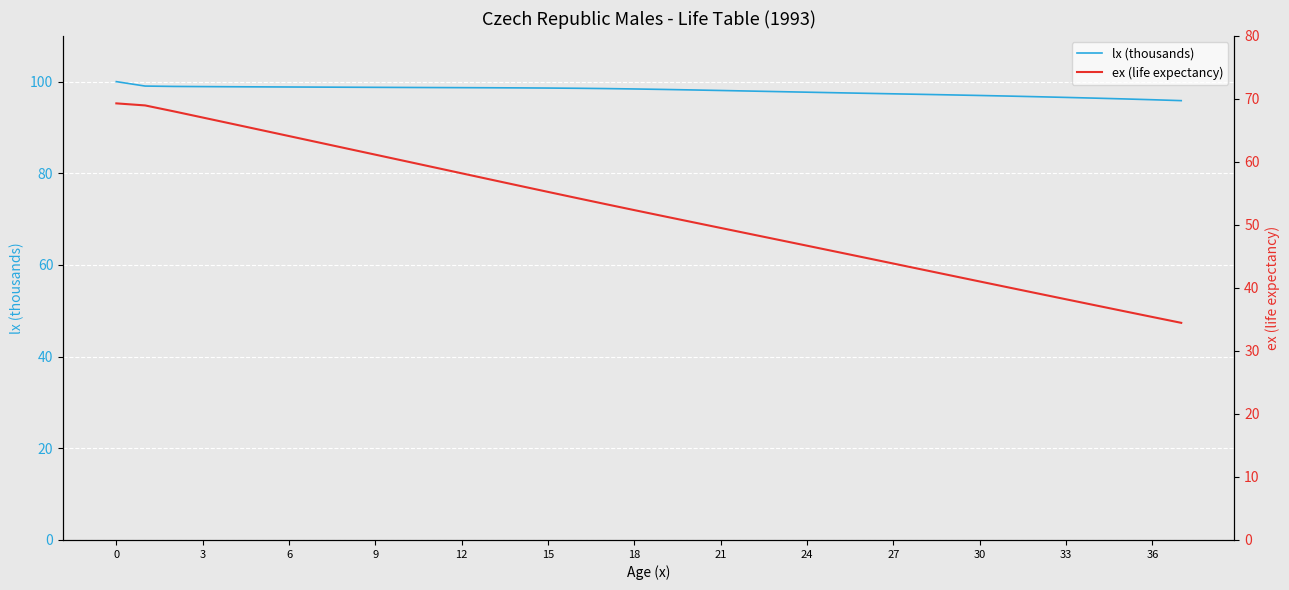

How many categories are shown in the chart?

38